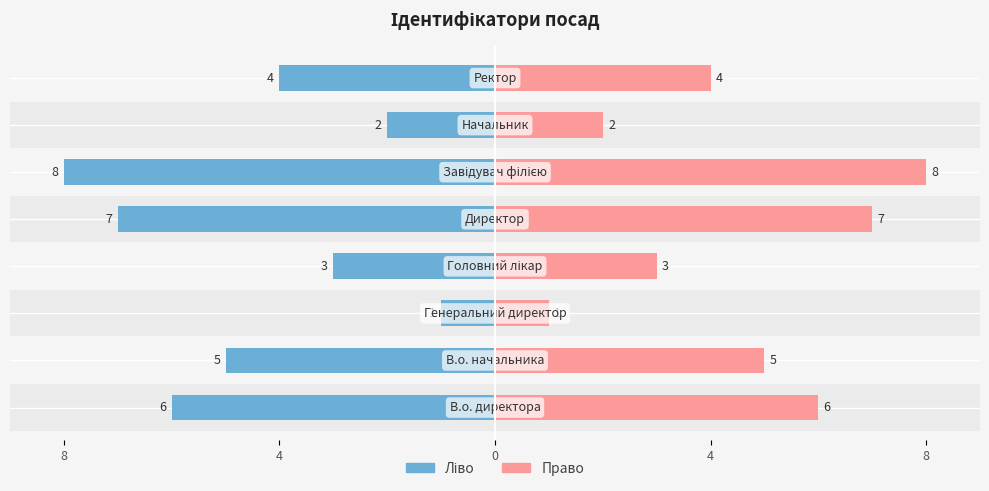

True or false: Ідентифікатор (Право) has a value of 1 at 0.

True